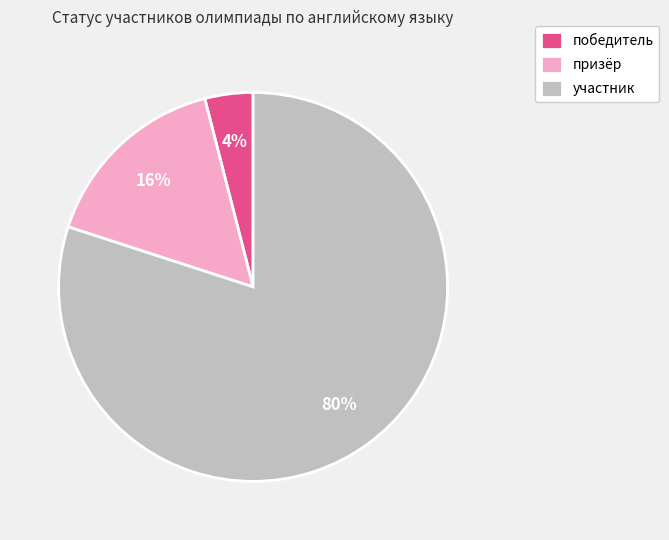

How many slices are in this pie chart?

3